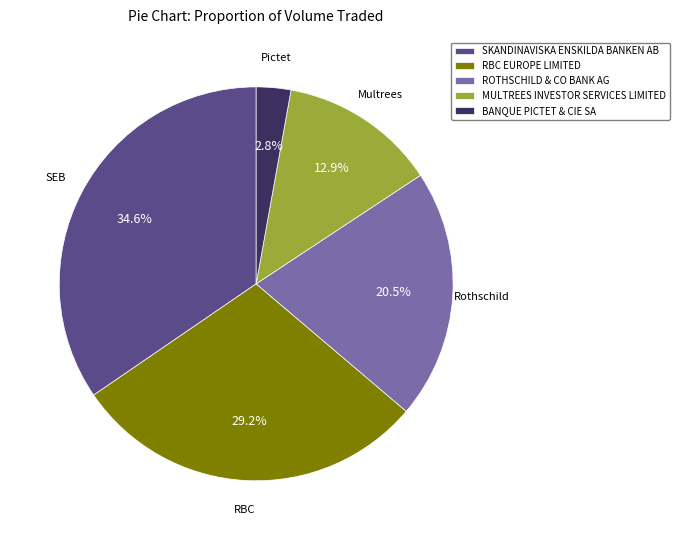

How many slices are in this pie chart?

5